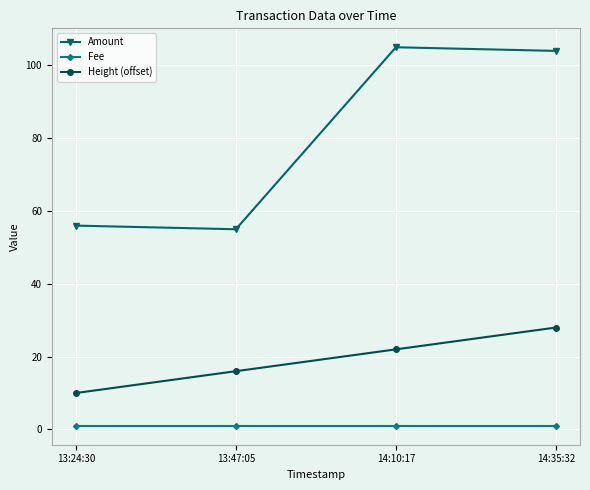

What is the highest value of the Fee series?

1